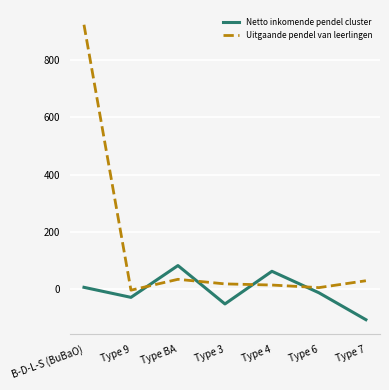

At which category is the sum across all series the highest?

B-D-L-S (BuBaO)